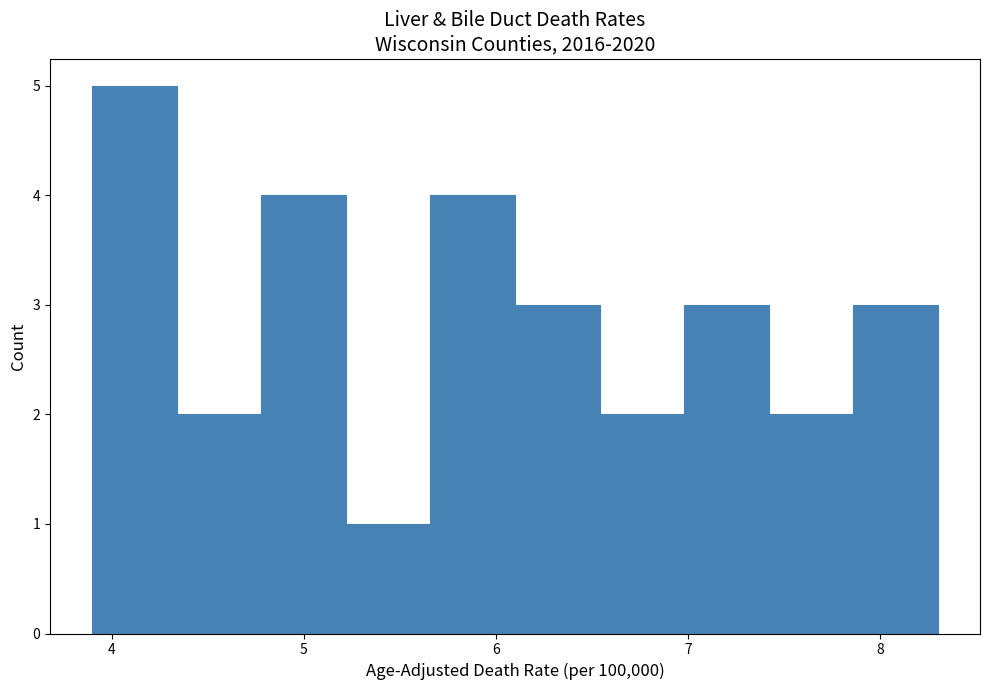

Over which range of the x-axis is the bar tallest?

3.90 to 4.34